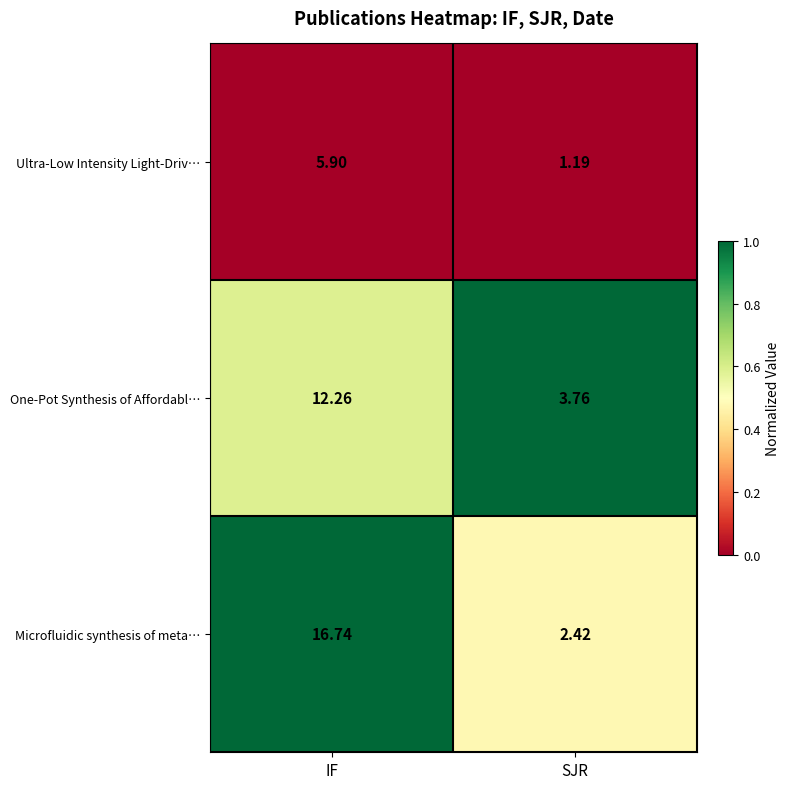

At which label is Ultra-Low Intensity Light-Driv… closest to 3?

SJR